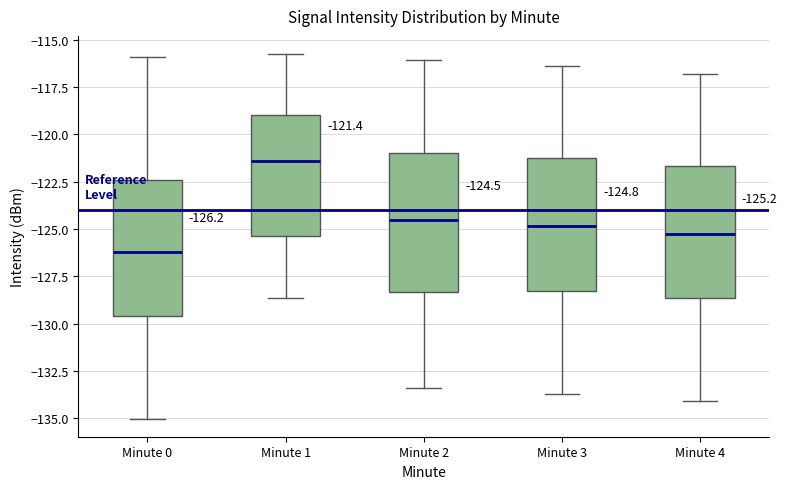

Which box's median line is the highest?

Minute 1